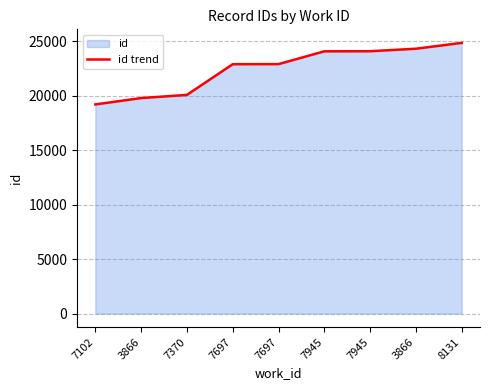

Which category has the highest value across all series?

8131